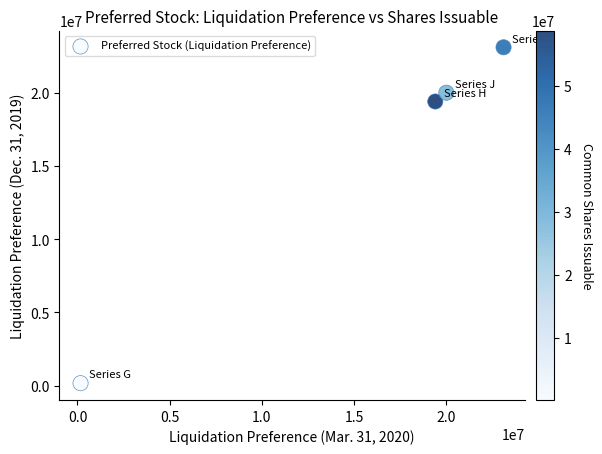

What is the average X value?

15666936